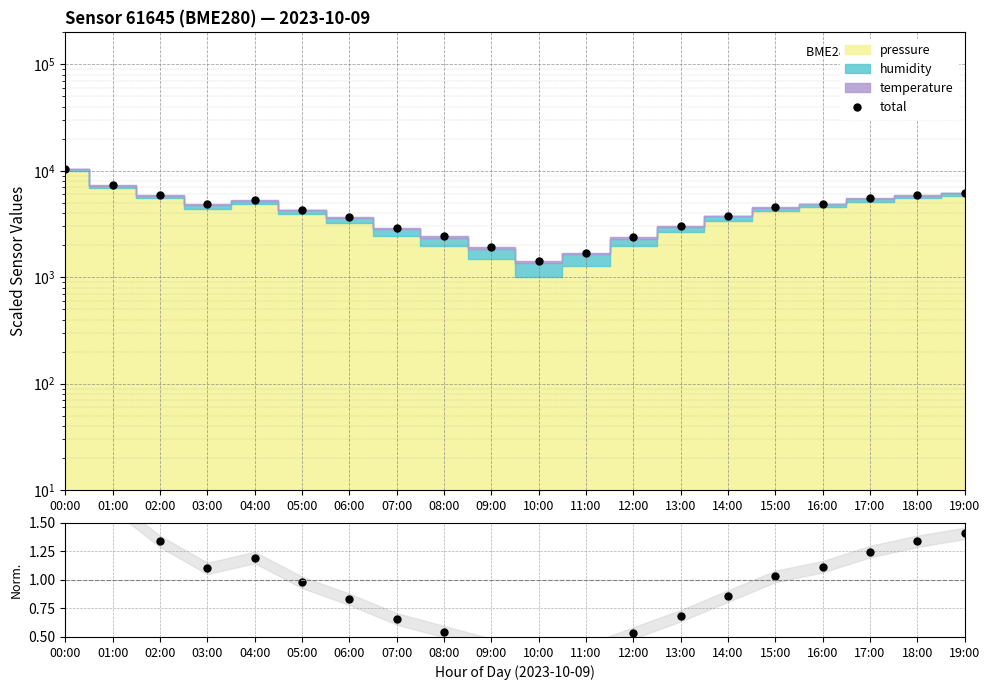

At which category is the sum across all series the highest?

00:00